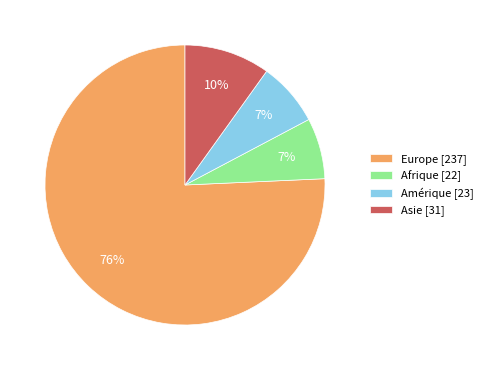

How many slices are in this pie chart?

4